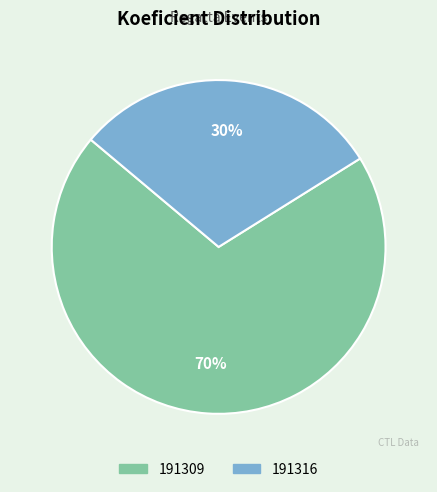

Which slice represents more than half of the pie?

191309